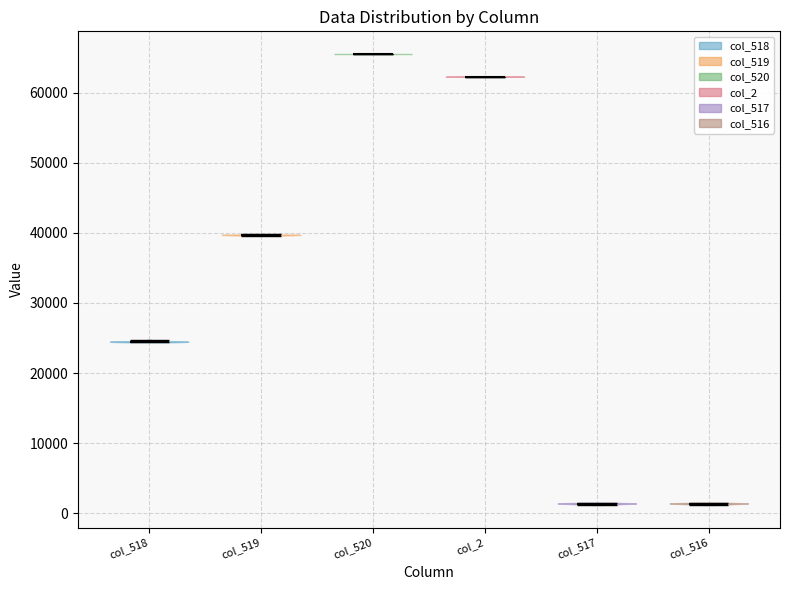

Where does the median line of the violin for col_520 sit on the y-axis? The values are not printed on the chart, so give them approximately, as read against the axis.

66000